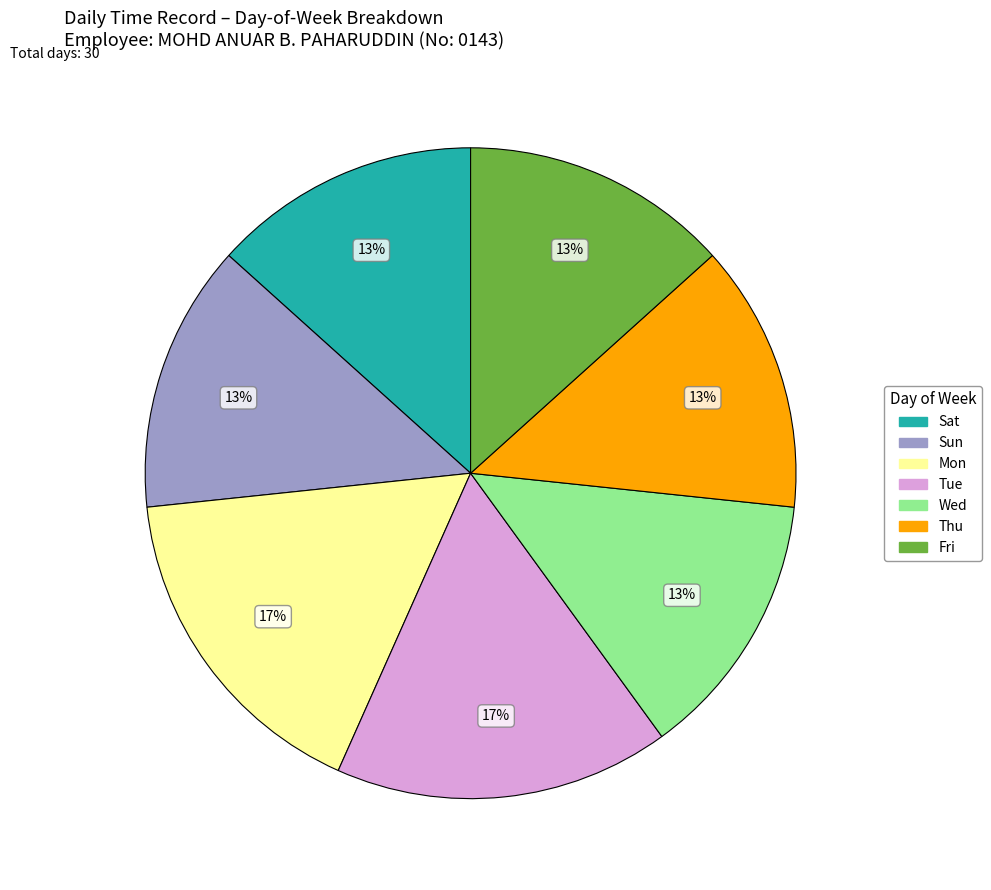

Is there any slice that represents more than half of the pie?

No